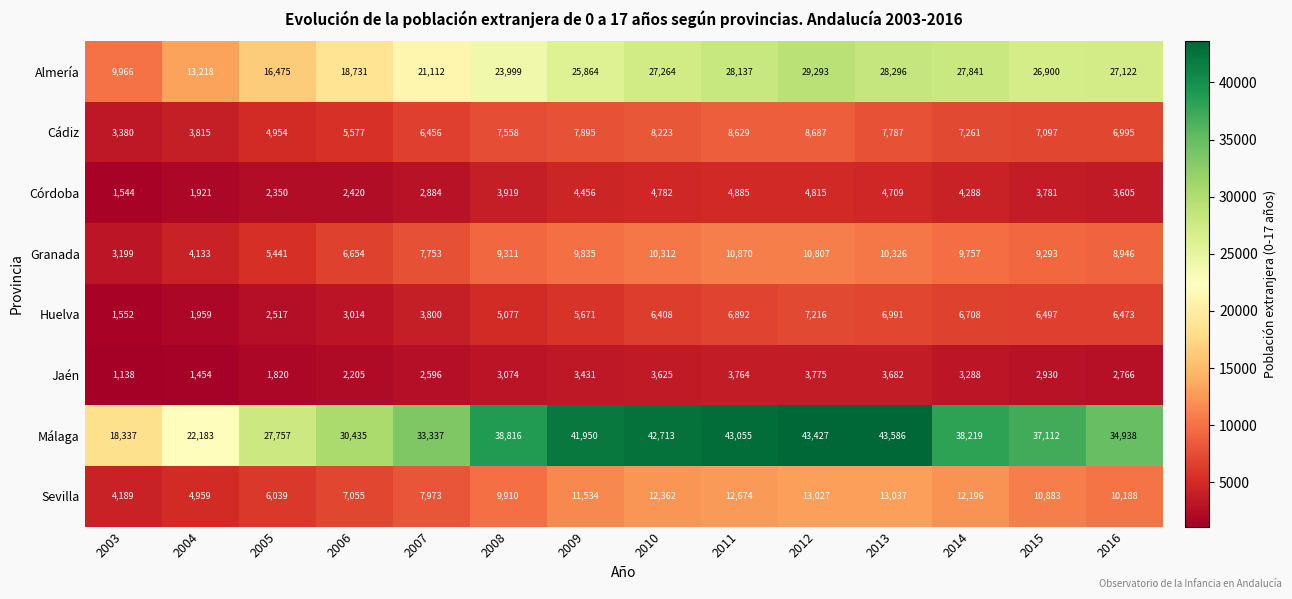

What is the spread (max minus min) of values at 2008?

35742